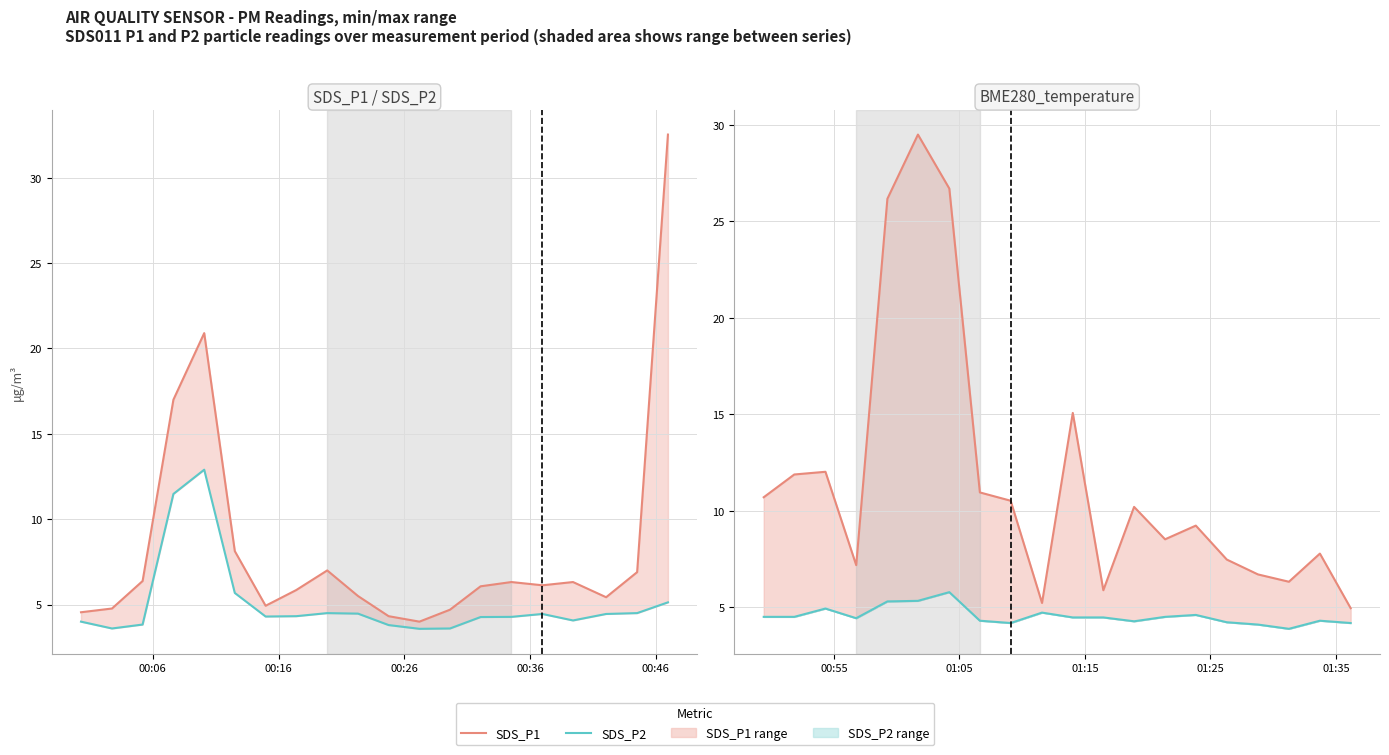

Rank the series by their maximum value, from lowest to highest.

SDS_P2, SDS_P1